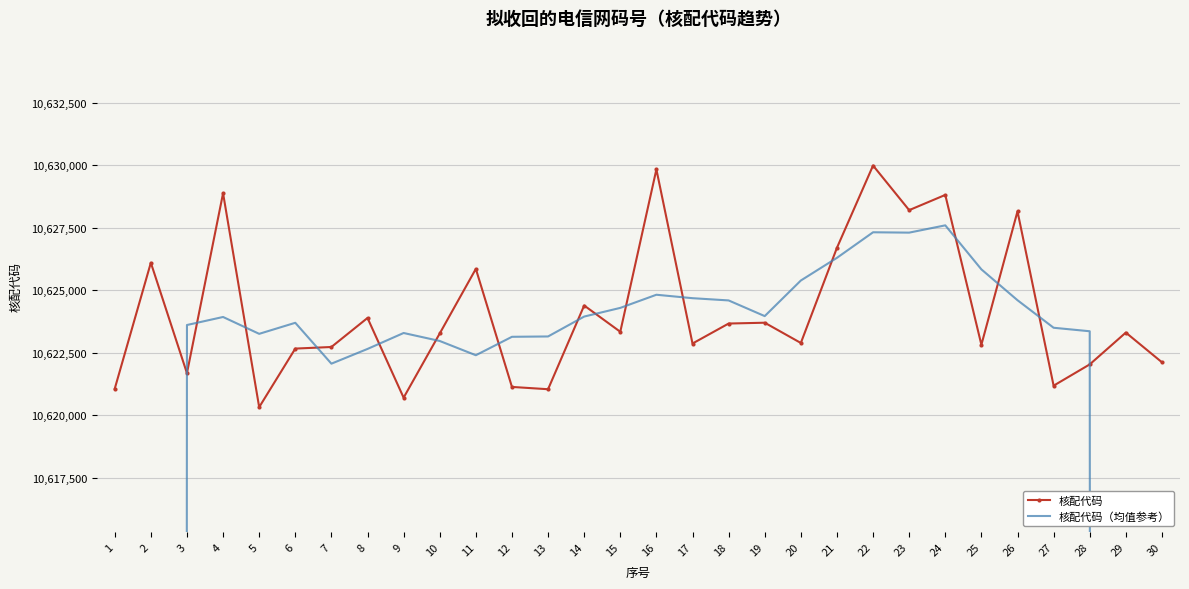

What are all the series names shown in the legend?

核配代码, 核配代码（均值参考）